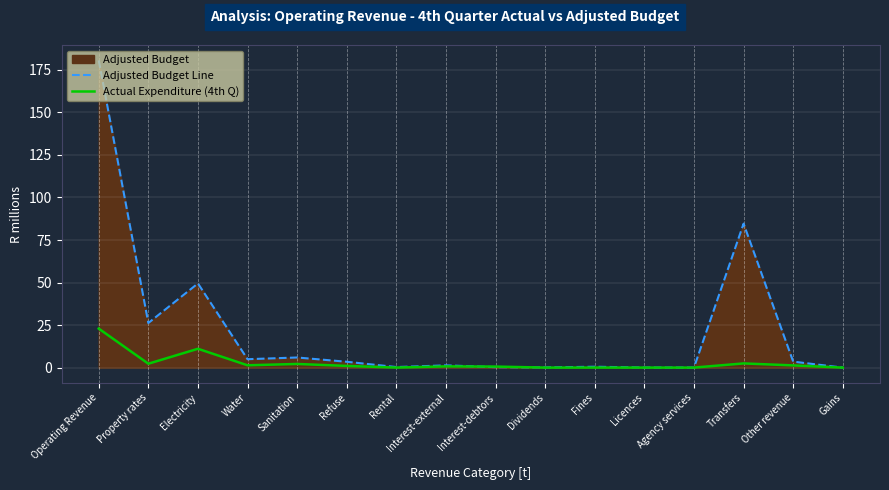

How many values in the Adjusted Budget Line series exceed 3?

8